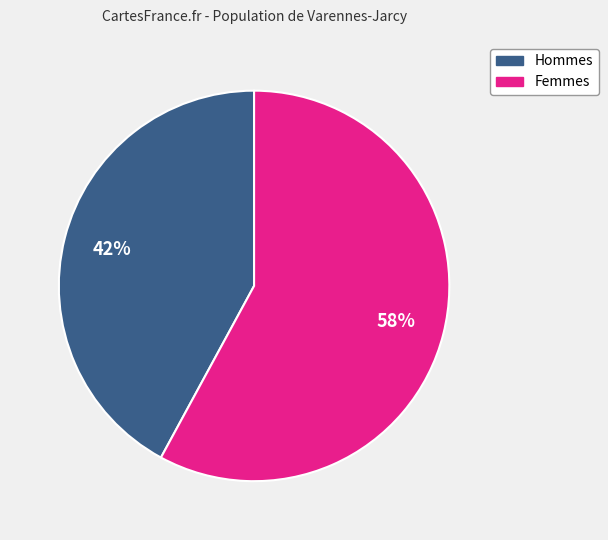

Does Femmes account for over 50% of the chart?

Yes